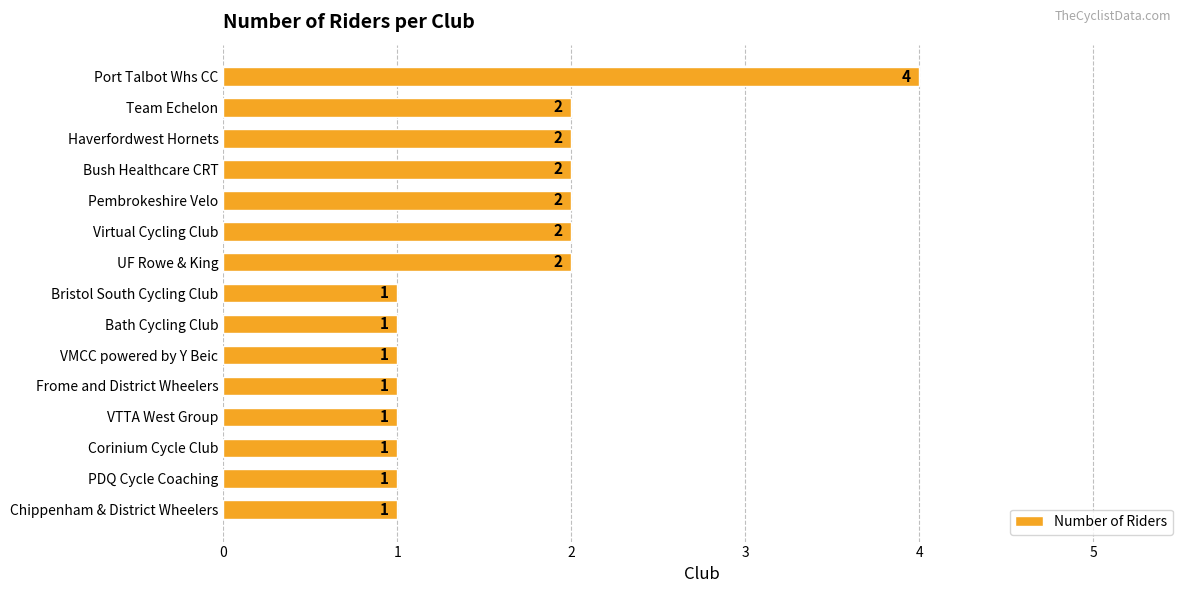

What is the value of the 12th bar from the top?

1